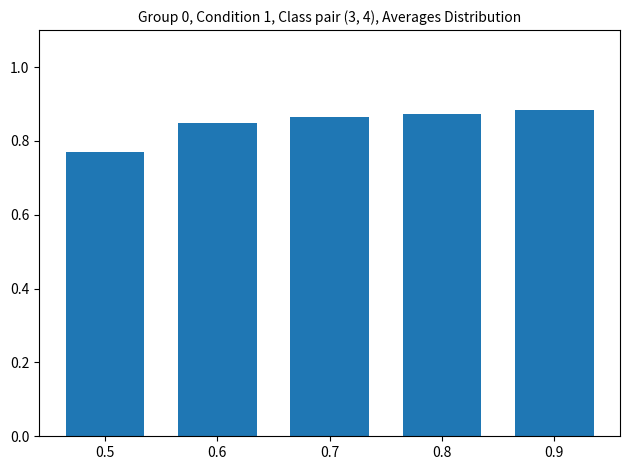

What is the change in value from 0.5 to 0.6?

+0.1